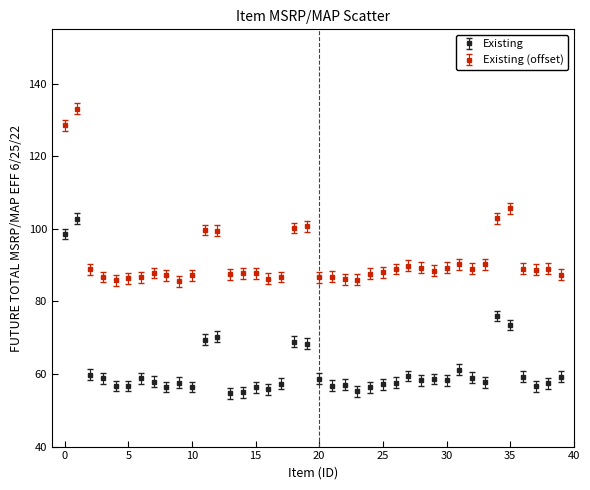

Which series has the largest total across all categories?

Existing (offset)